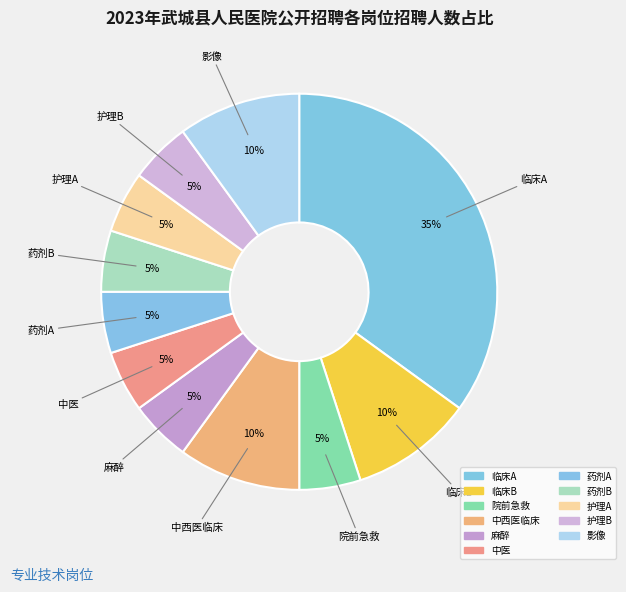

To the nearest percent, what is the difference between the largest and smallest slice percentages?

30%